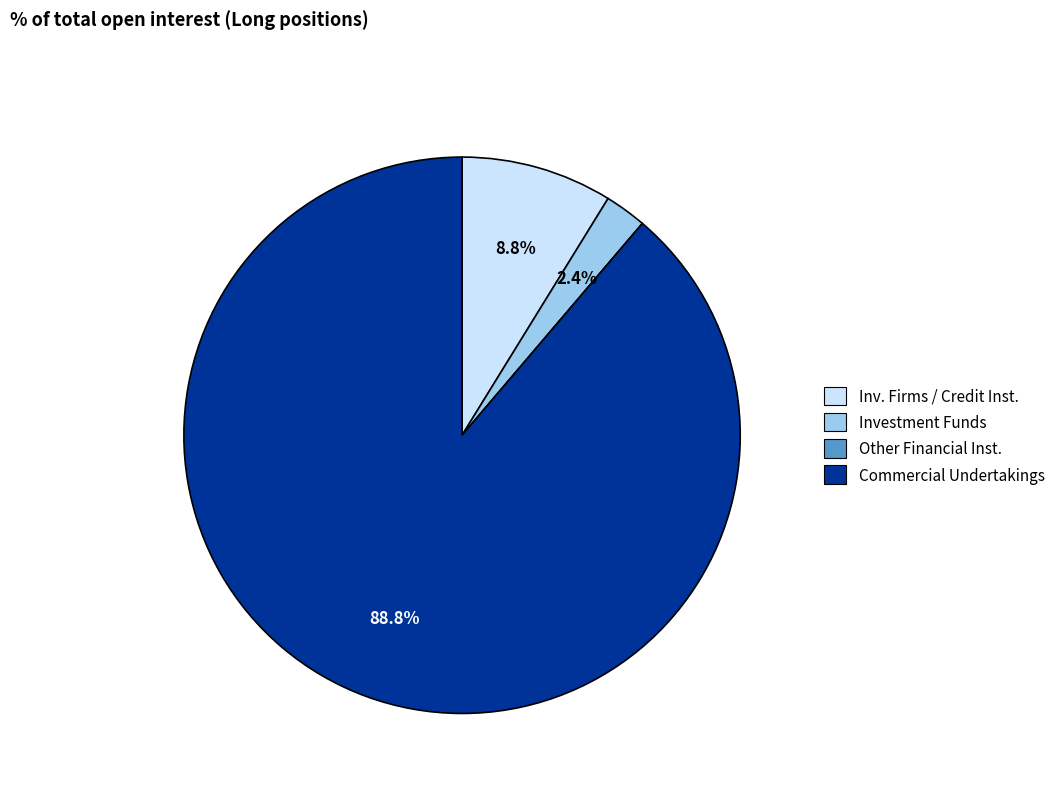

Is Commercial Undertakings the majority of the pie?

Yes